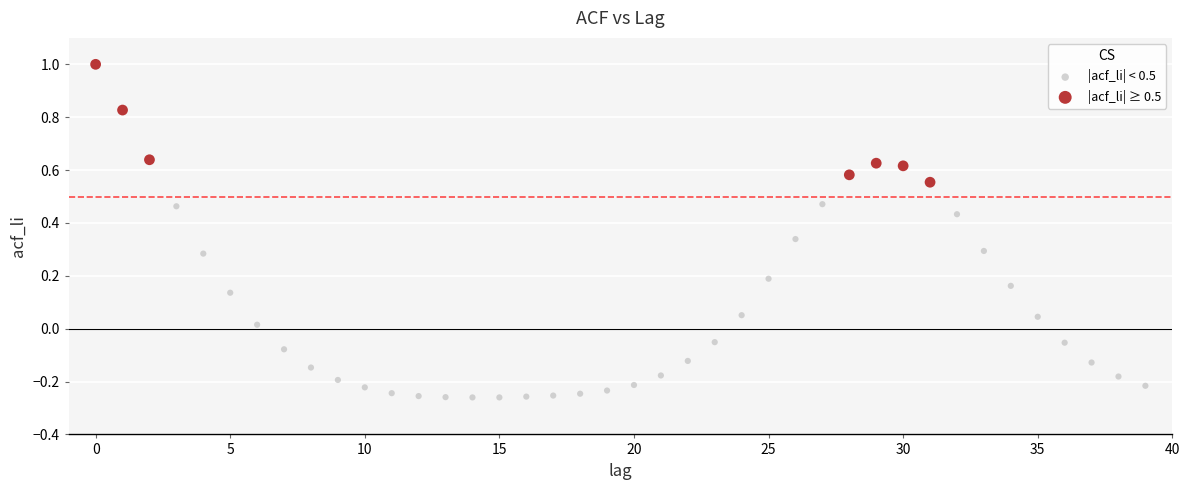

Which series reaches the minimum Y coordinate?

|acf_li| < 0.5